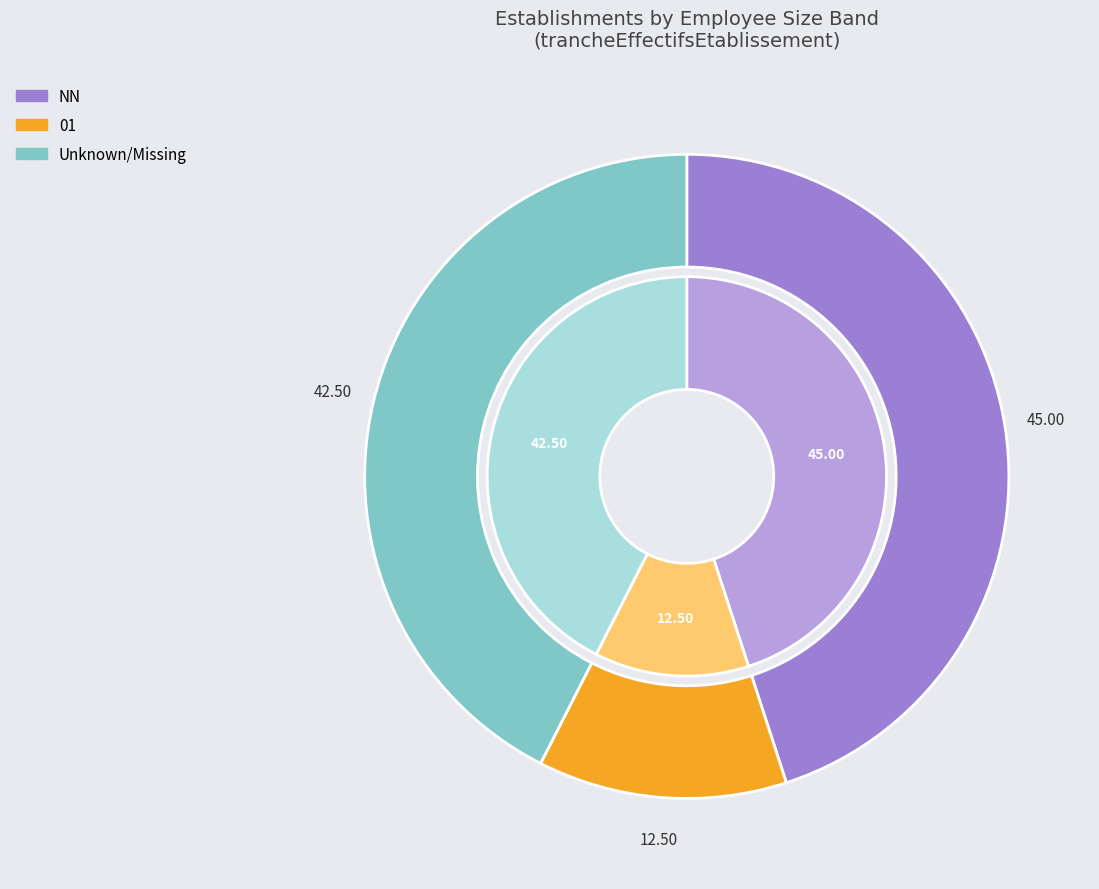

Count the number of slices in the pie.

3